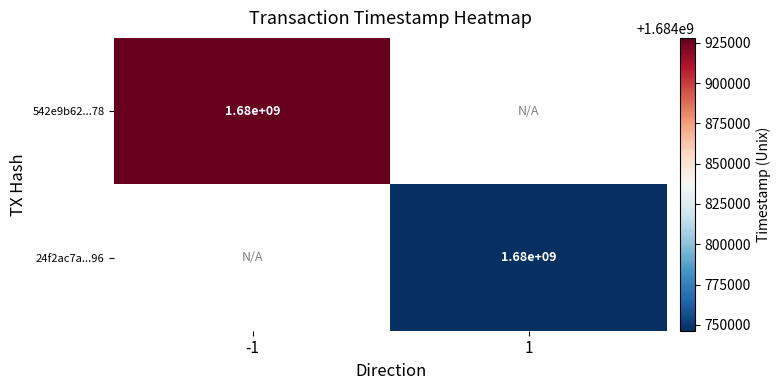

The value of 542e9b62...78 at -1 is 865783667.0. True or false?

False